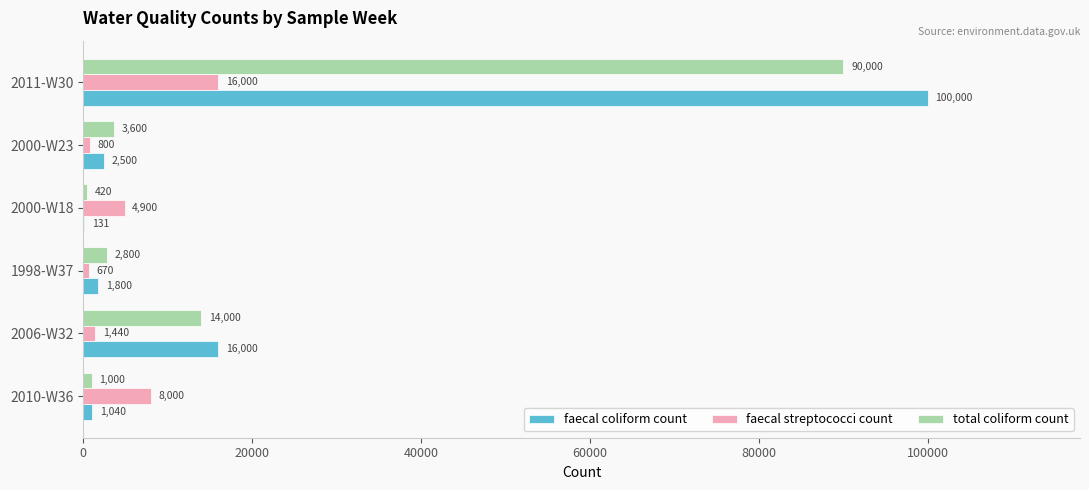

Count the number of categories in the chart.

6